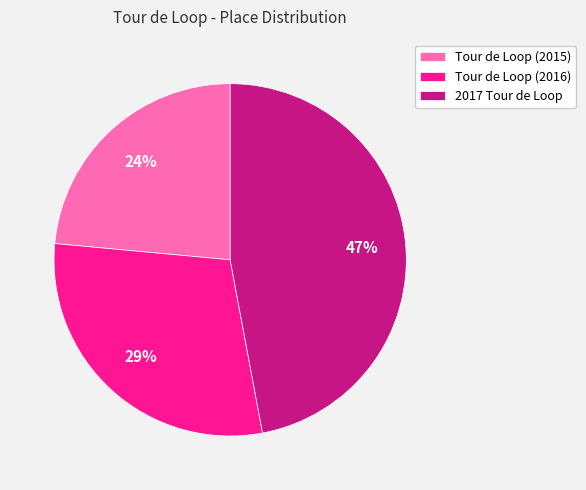

To the nearest percent, what is the combined percentage of 2017 Tour de Loop and Tour de Loop (2015)?

71%